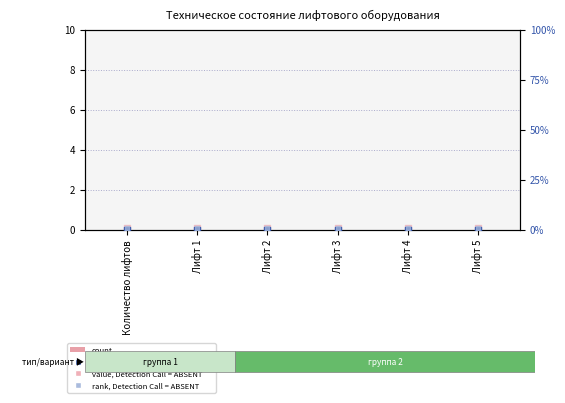

At how many categories does at least one series exceed 0?

6